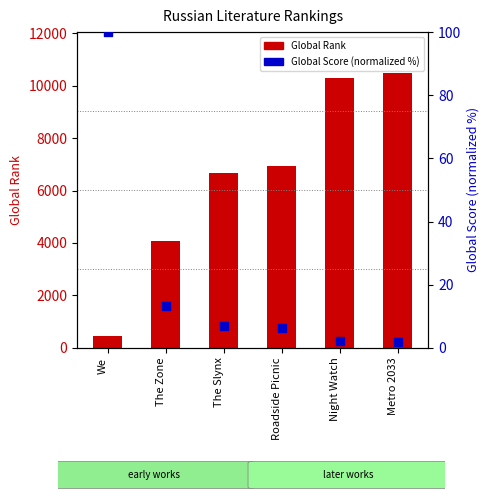

Is the value of Global Rank at Roadside Picnic greater than the value of Global Score % at The Slynx?

Yes